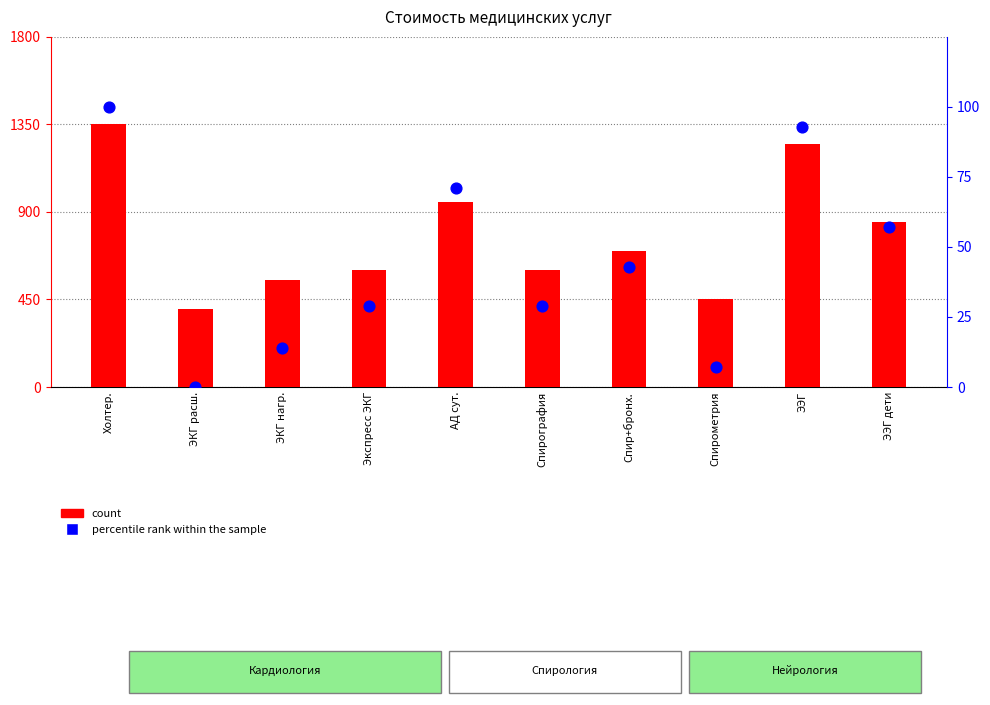

What are all the series names shown in the legend?

count, percentile rank within the sample